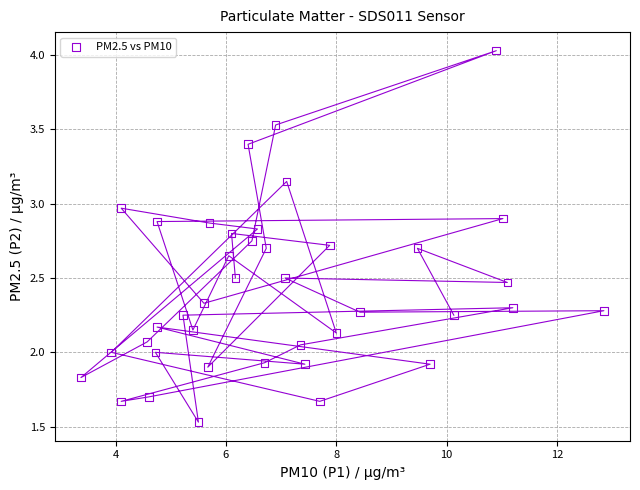

What is the range of X values (max minus min)?

9.5